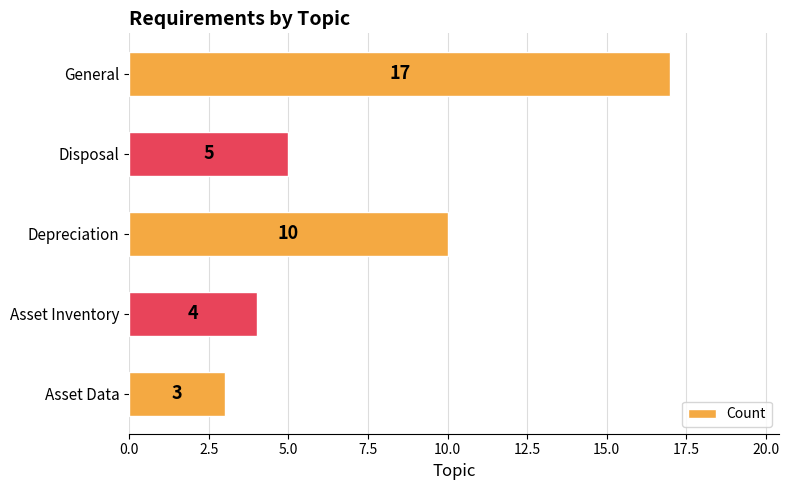

True or false: the data shows 6 at Asset Inventory.

False